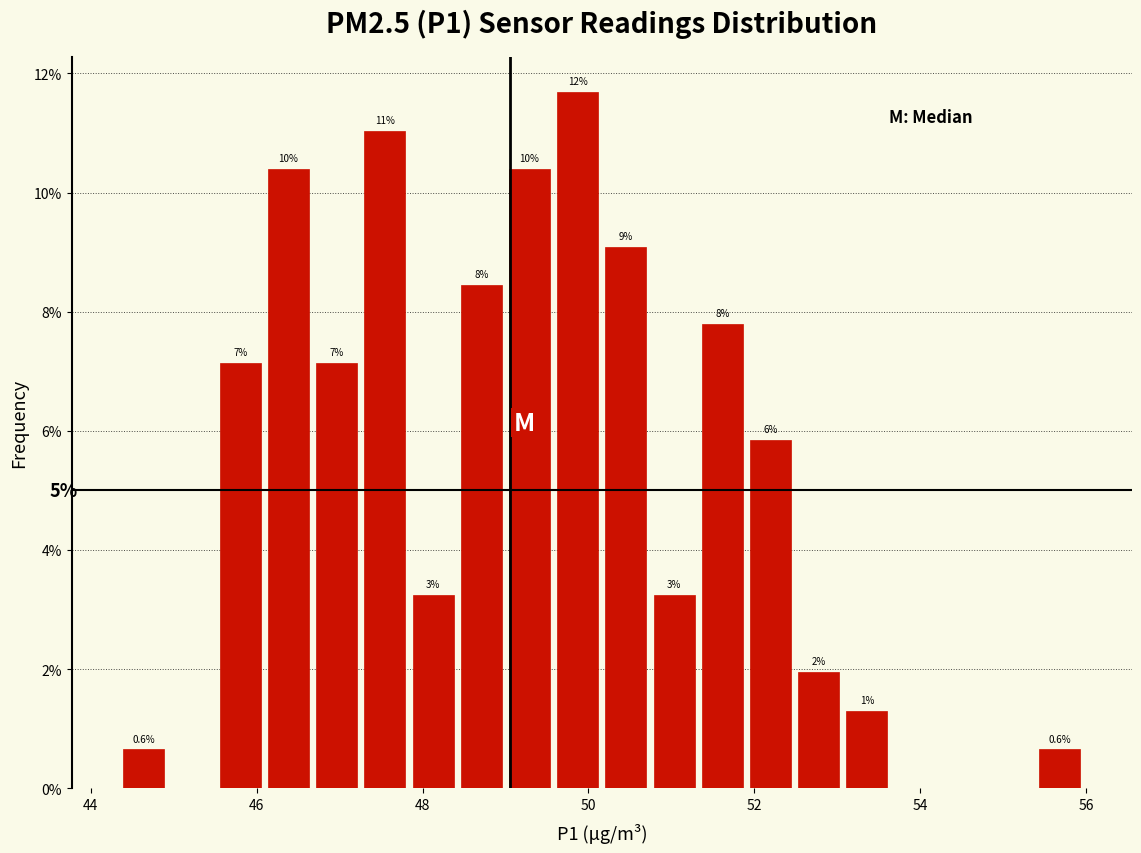

Read against the x-axis, roughly where is the centre of the tallest bar?

49.8